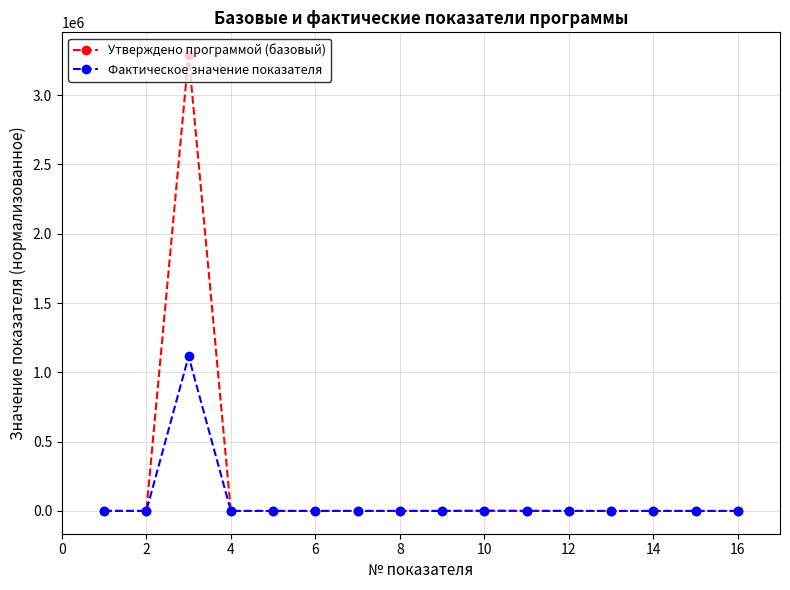

Rank the series by their maximum value, from highest to lowest.

Утверждено программой (базовый), Фактическое значение показателя